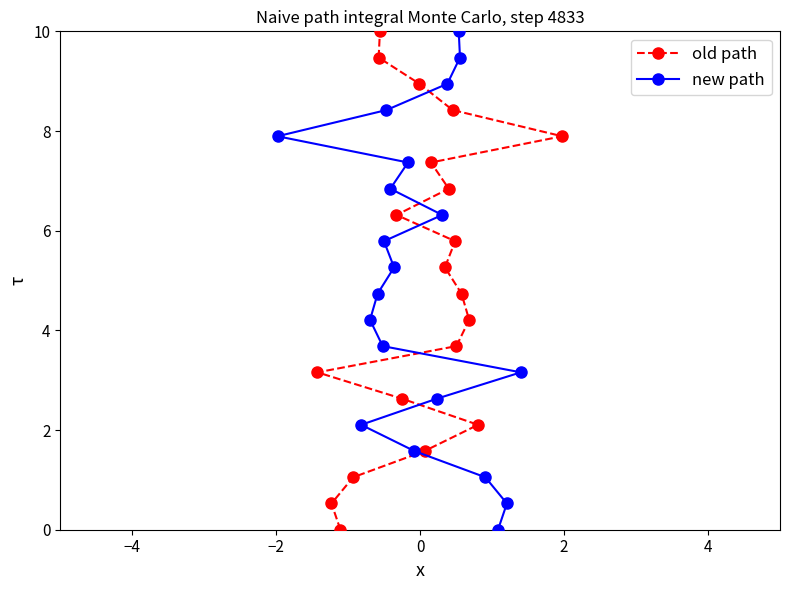

True or false: new path has more than 1 points higher than both neighbors.

False